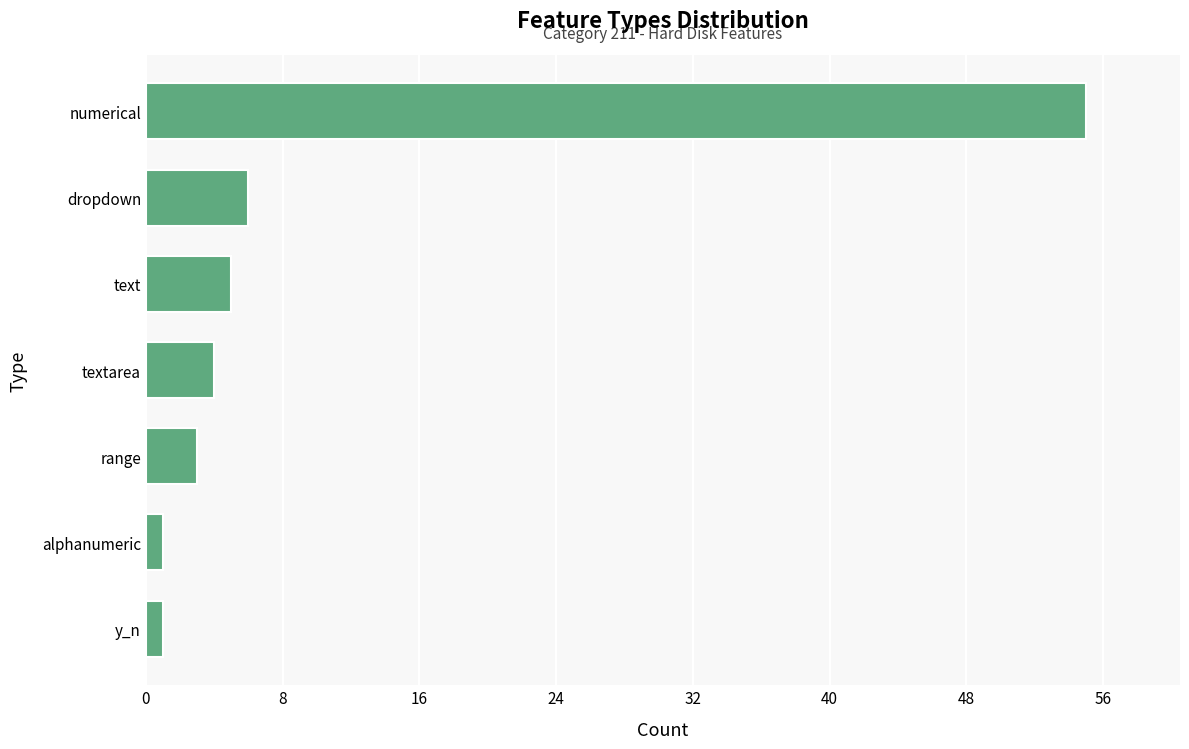

What is the average value?

11